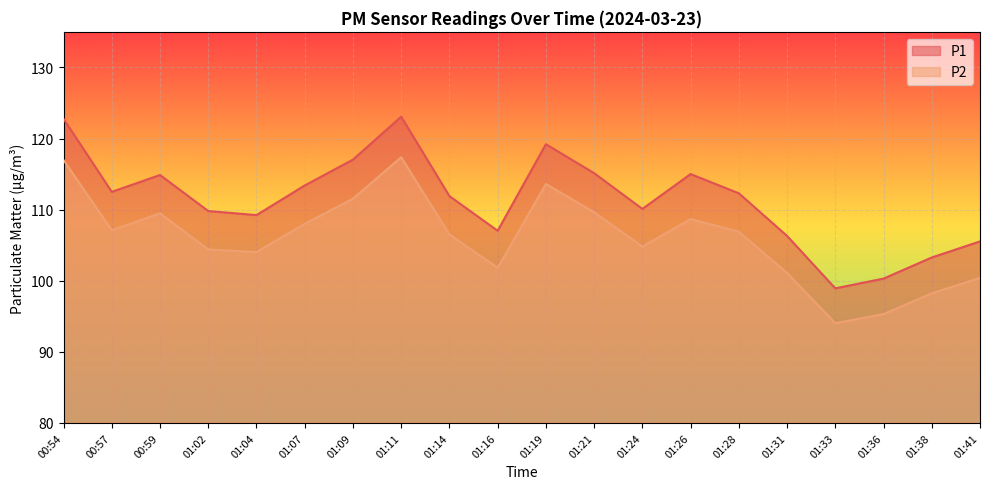

How many data points does each series have?

20